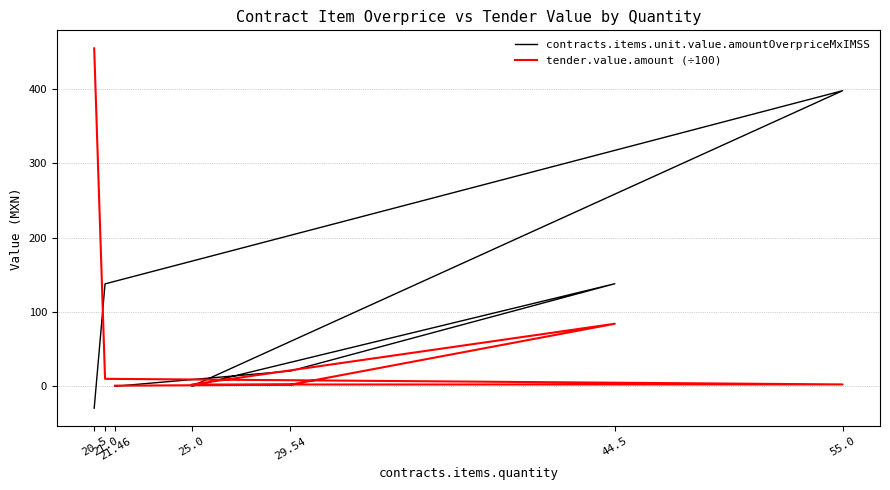

What value does the contracts.items.unit.value.amountOverpriceMxIMSS series have at 21.0?

137.8